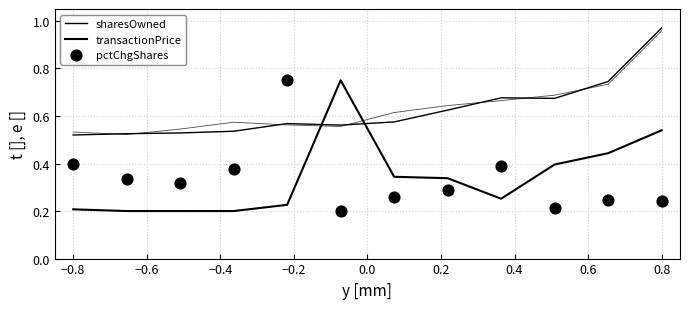

What are all the series names shown in the legend?

sharesOwned, transactionPrice, pctChgShares